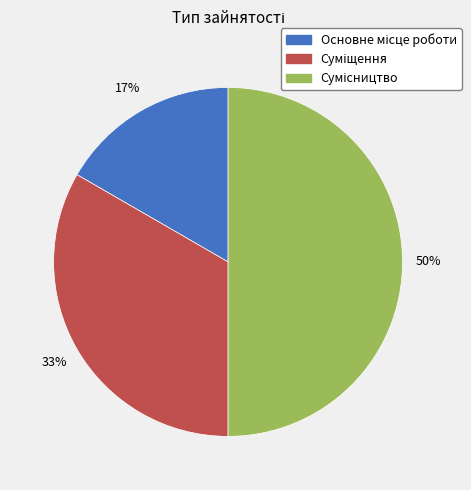

To the nearest percent, what is the difference between the largest and smallest slice percentages?

33%